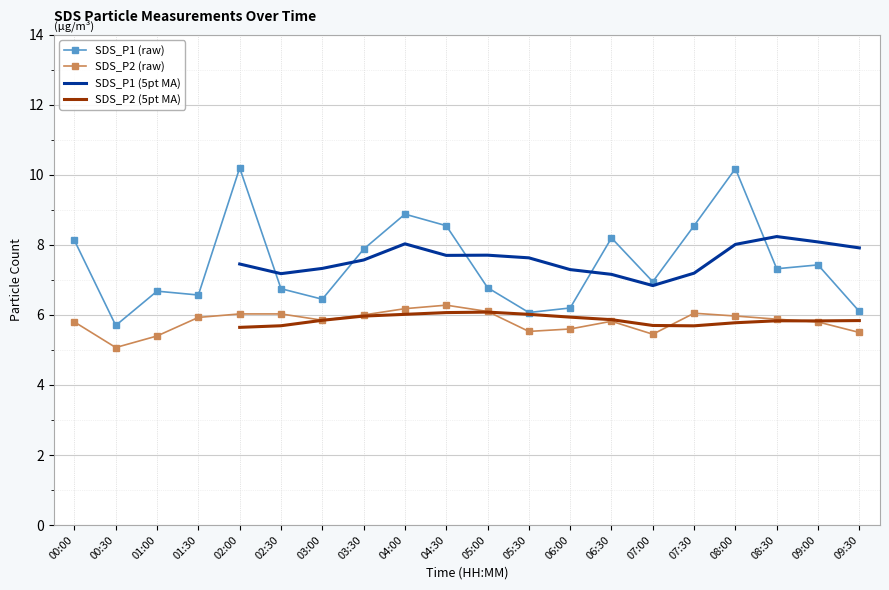

What is the spread (max minus min) of values at 04:30?

2.3